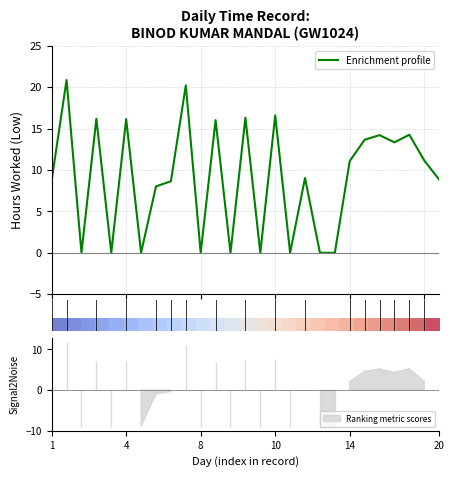

Is it true that Enrichment profile equals 12.2 at 10?

False